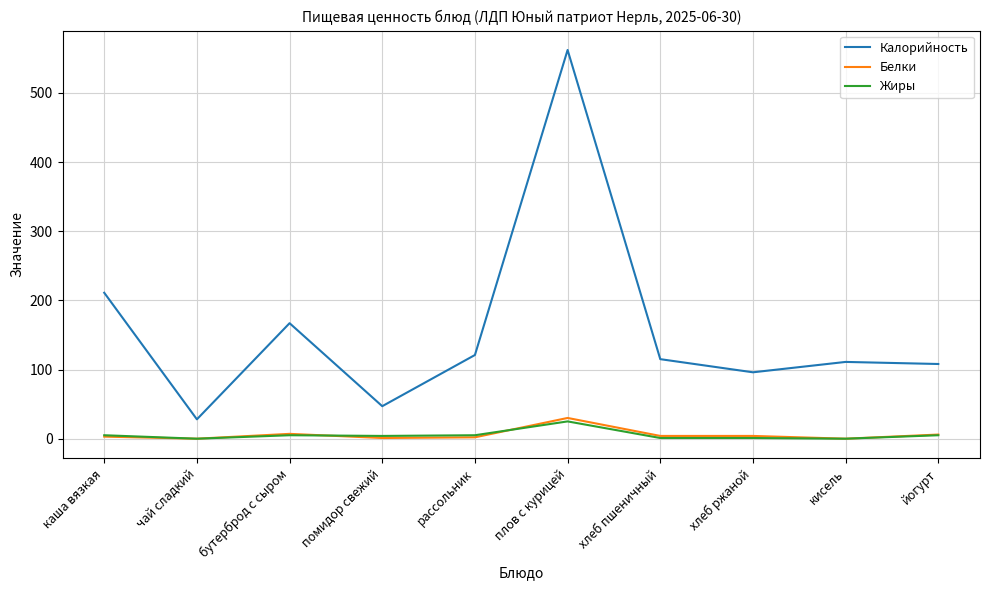

Between плов с курицей and кисель, which series saw the biggest shift?

Калорийность